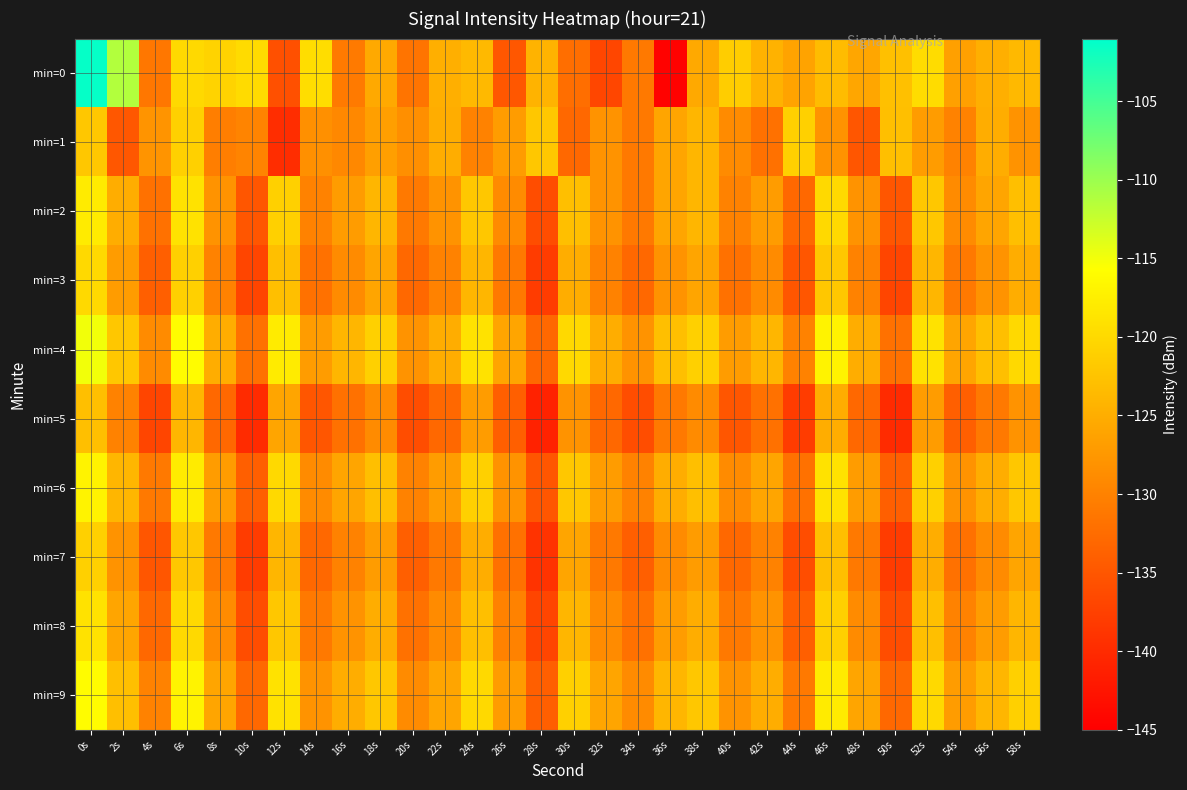

What is the total value across all series at 48s?

-1289.8